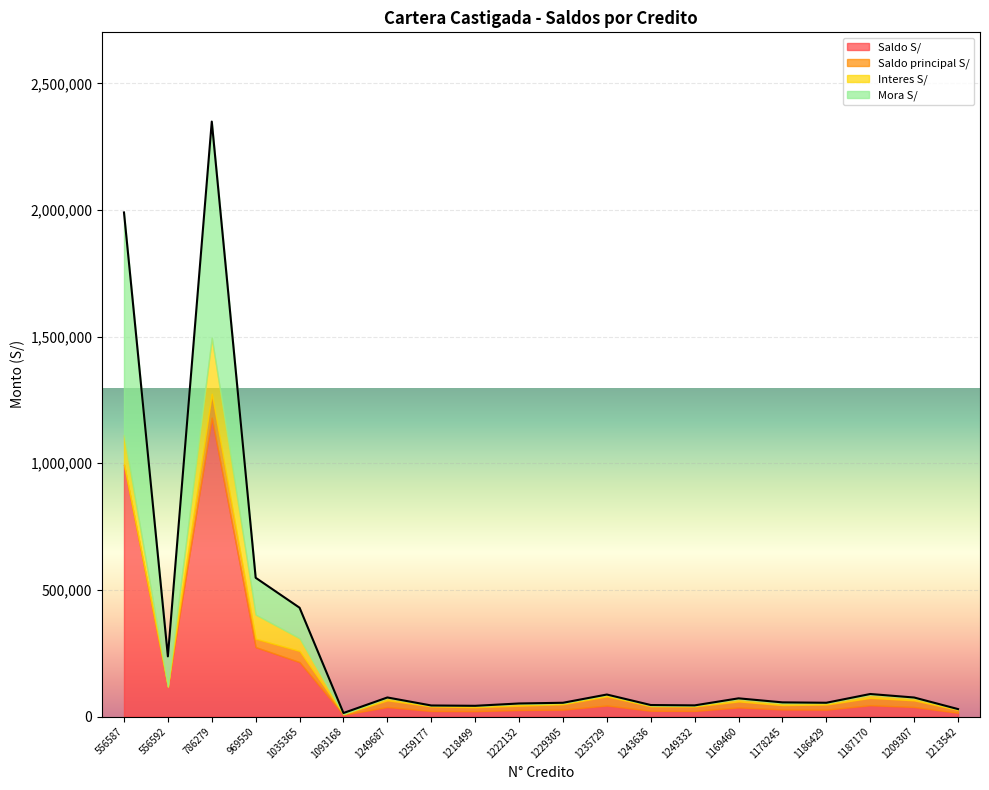

True or false: Interes S/ has a value of 50428.5 at 1035365.

True